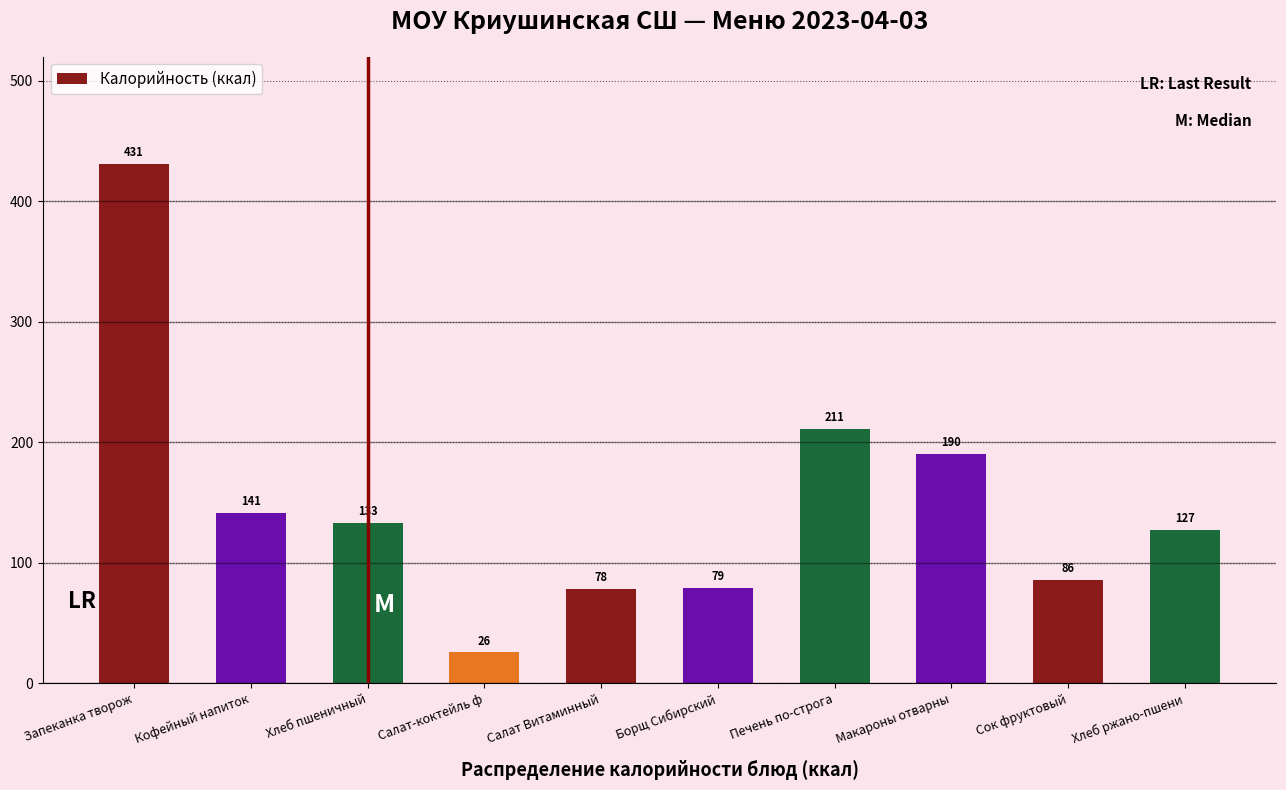

Rank the categories by value from lowest to highest.

Салат-коктейль ф, Салат Витаминный, Борщ Сибирский, Сок фруктовый, Хлеб ржано-пшени, Хлеб пшеничный, Кофейный напиток, Макароны отварны, Печень по-строга, Запеканка творож